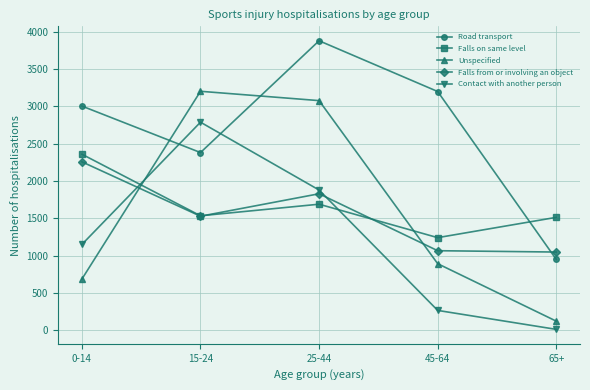

What value does the Road transport series have at 15-24, to the nearest 50?

2400